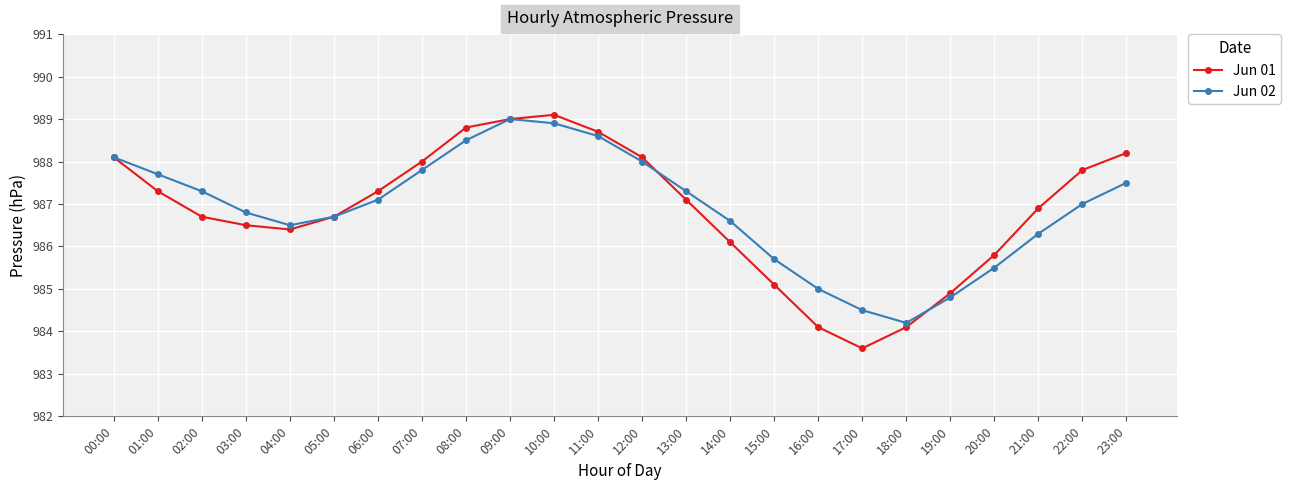

Rank the series at 23:00 from highest to lowest value.

Jun 01, Jun 02